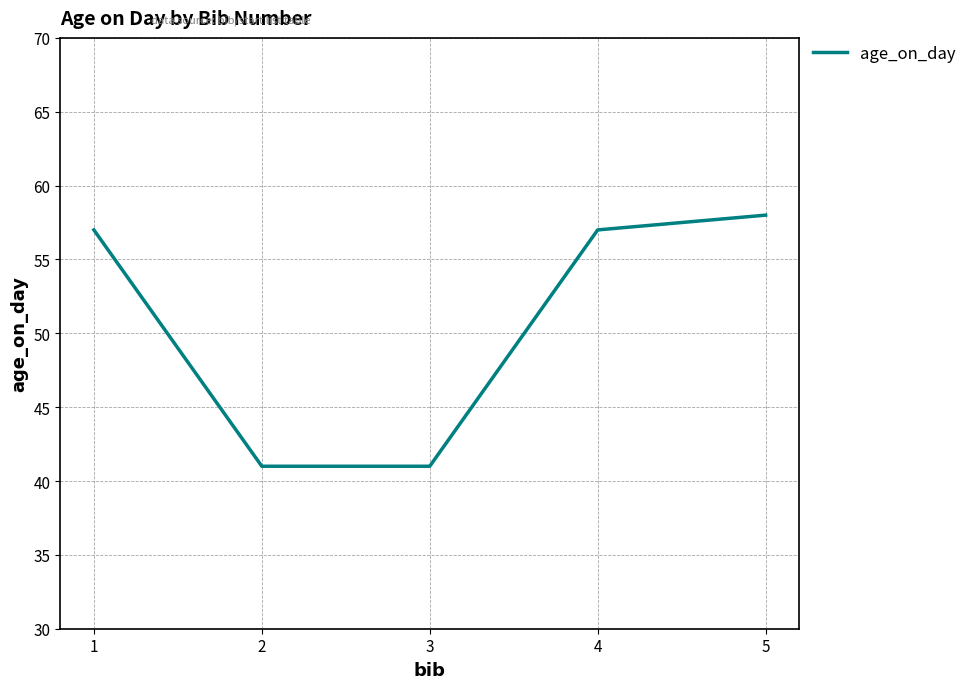

Does the chart display data point markers on the line(s)?

No